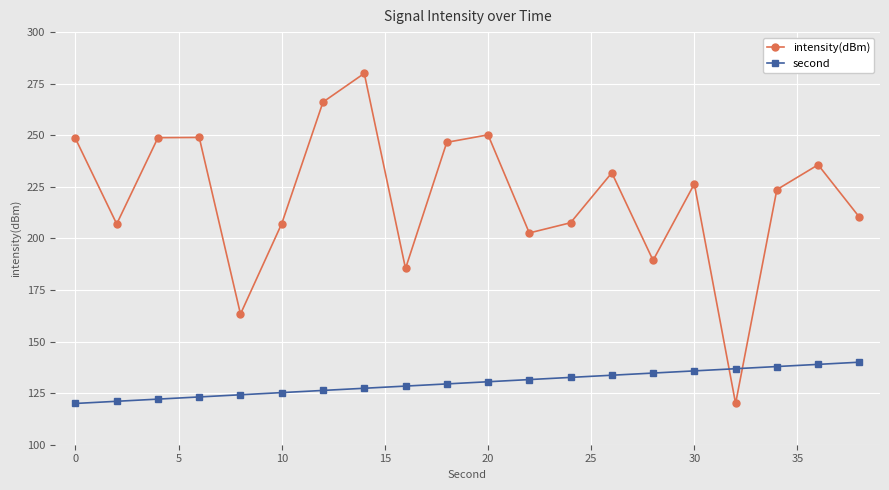

What is the difference between the maximum and minimum values in the intensity(dBm) series?

160.0